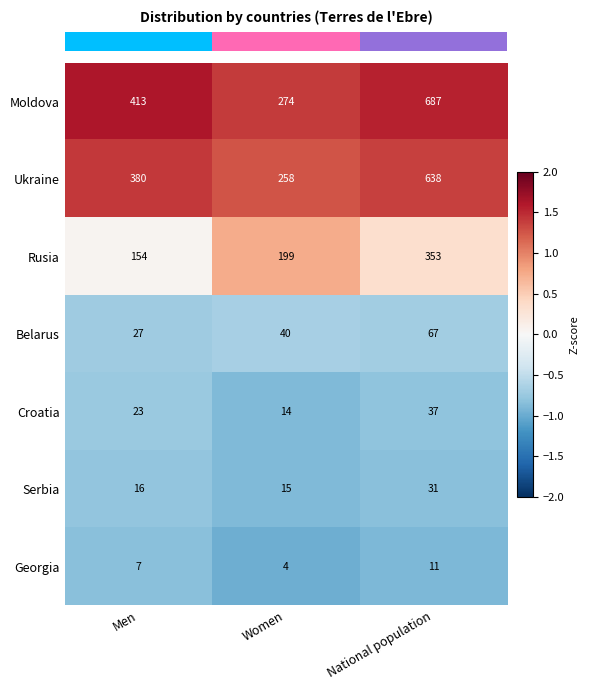

Is it true that Belarus equals 120 at National population?

False